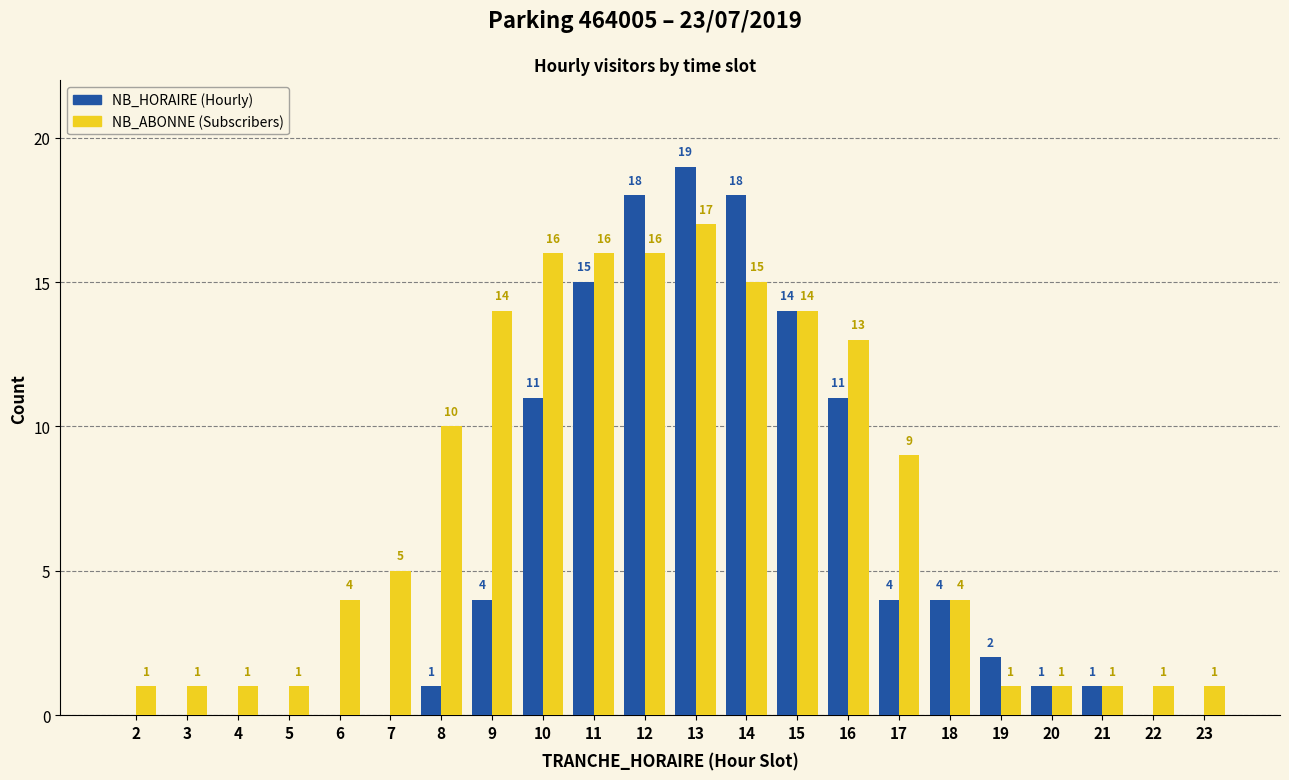

At which category is the sum across all series the highest?

13